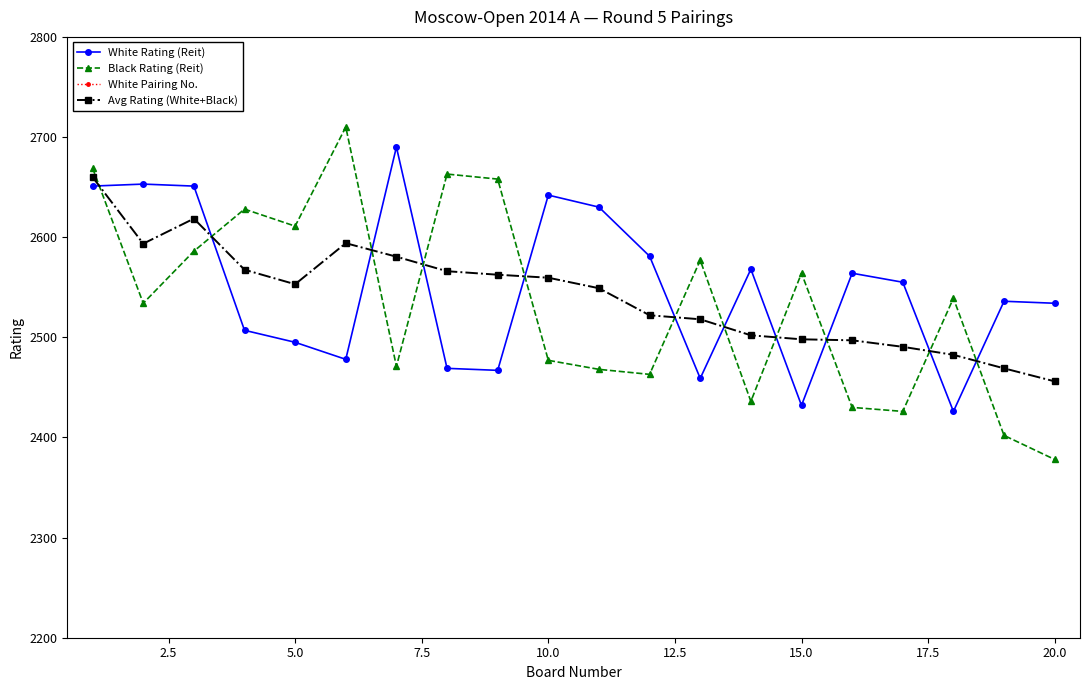

The Avg Rating (White+Black) series shows 2498.0 at 15.0. True or false?

True